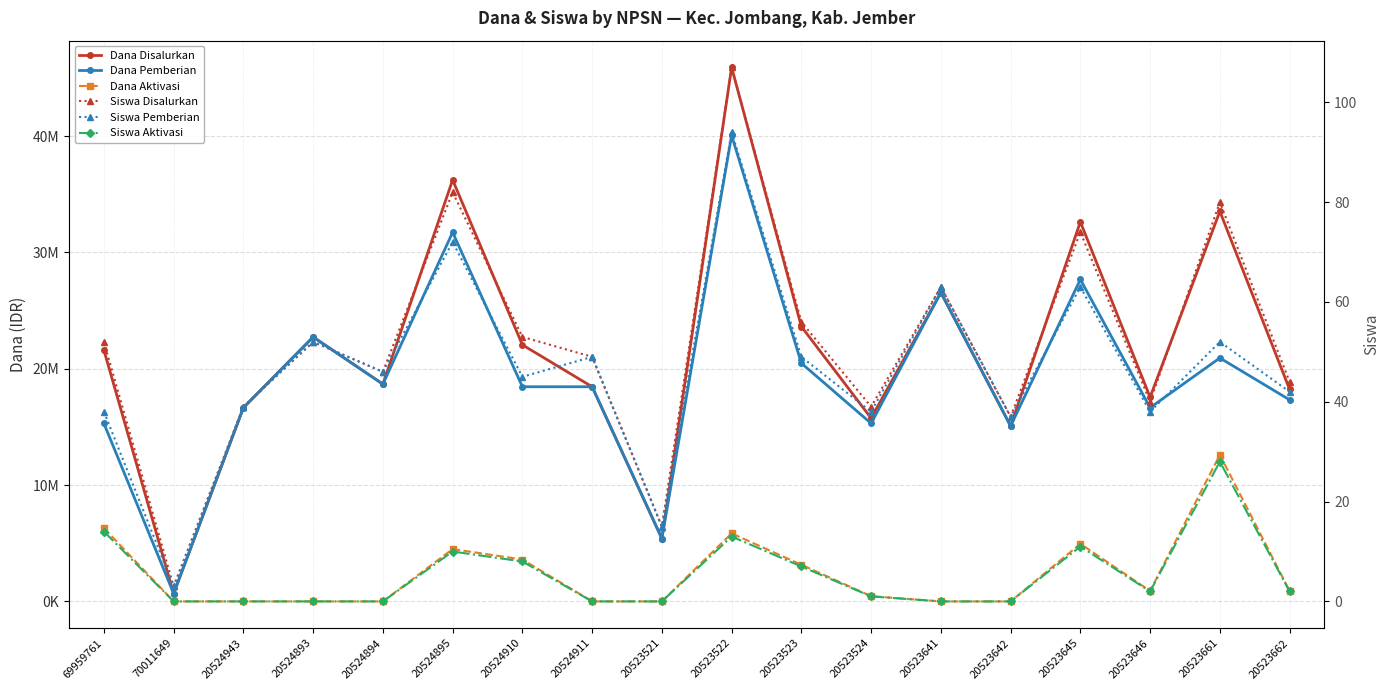

Rank the series at 20523523 from lowest to highest value.

Siswa Aktivasi, Siswa Pemberian, Siswa Disalurkan, Dana Aktivasi, Dana Pemberian, Dana Disalurkan